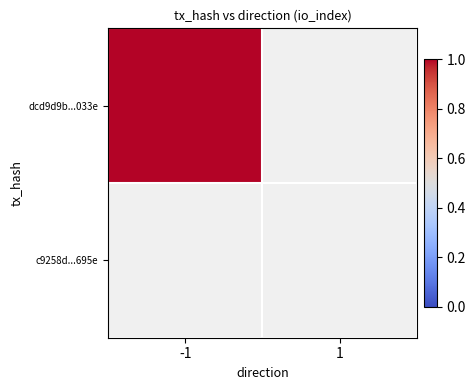

At how many categories does at least one series exceed 0?

1